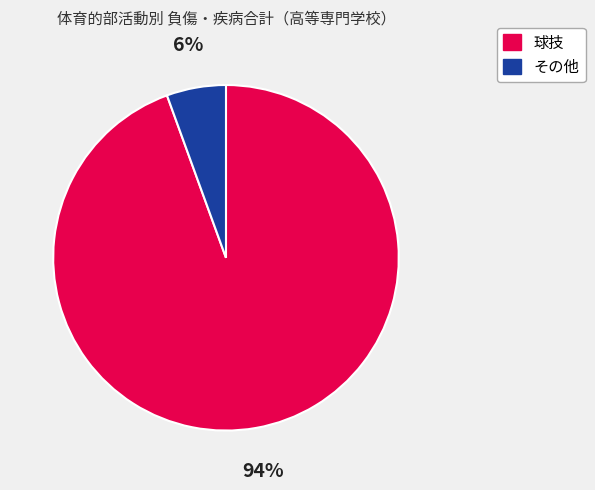

Is there any slice that represents more than half of the pie?

Yes